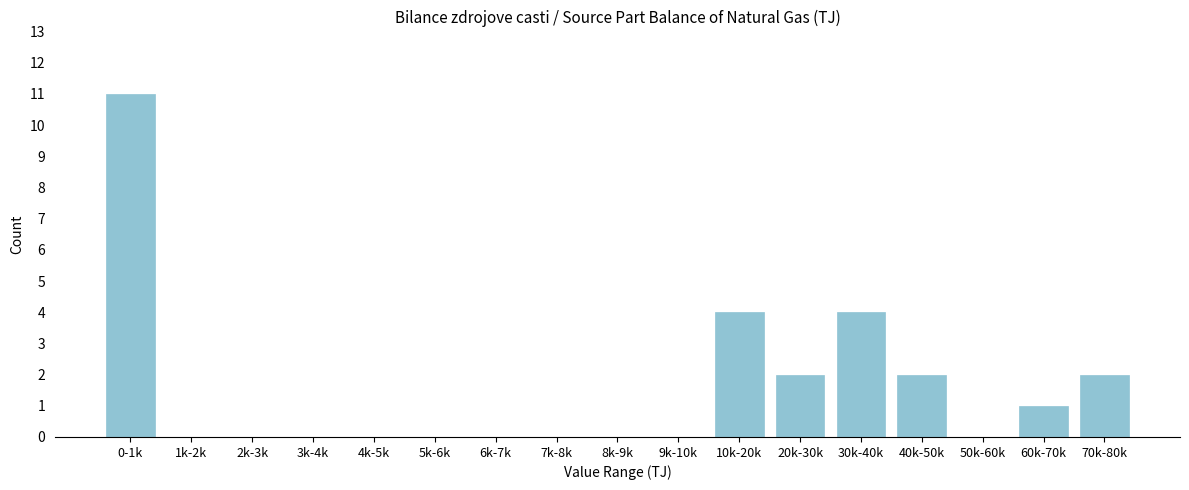

Reading left to right, extract all data points from this chart.

0-1k=11	1k-2k=0	2k-3k=0	3k-4k=0	4k-5k=0	5k-6k=0	6k-7k=0	7k-8k=0	8k-9k=0	9k-10k=0	10k-20k=4	20k-30k=2	30k-40k=4	40k-50k=2	50k-60k=0	60k-70k=1	70k-80k=2